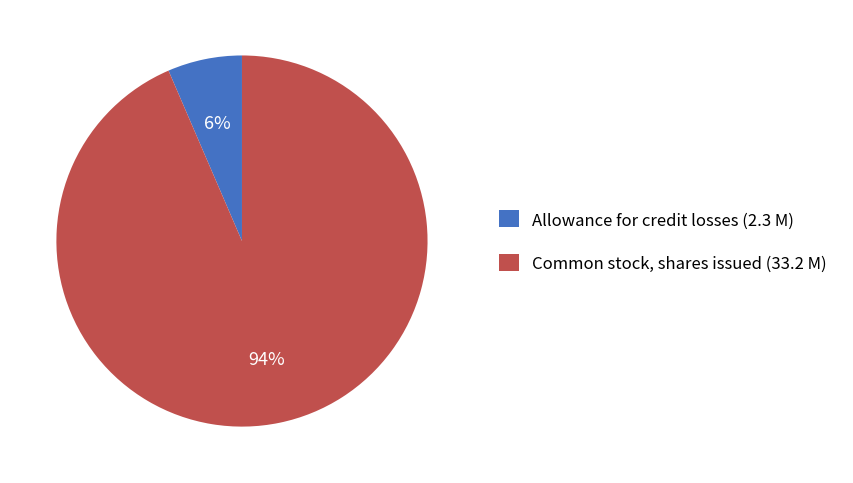

To the nearest percent, what portion does Common stock, shares issued (33.2 M) represent?

94%